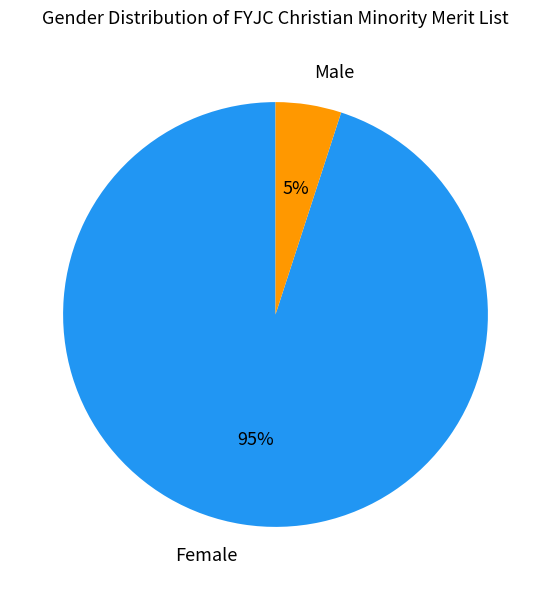

Which category has the smallest portion of the pie?

Male